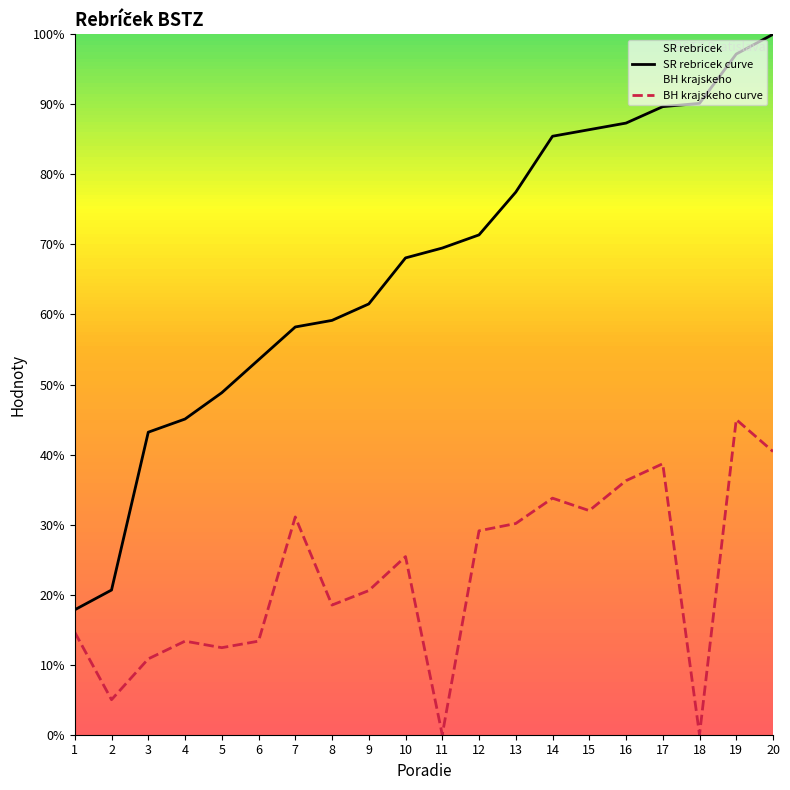

The value of BH krajskeho curve at 4 is 18.2. True or false?

False